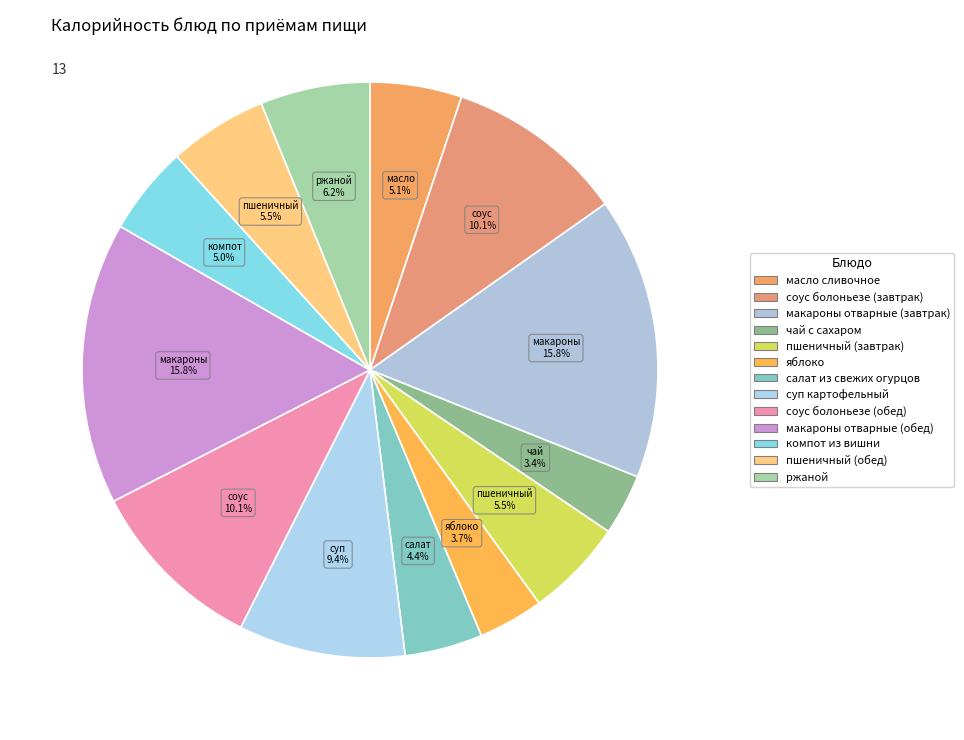

To the nearest percent, what is the difference between the макароны отварные (обед) and пшеничный (обед) slice percentages?

10%